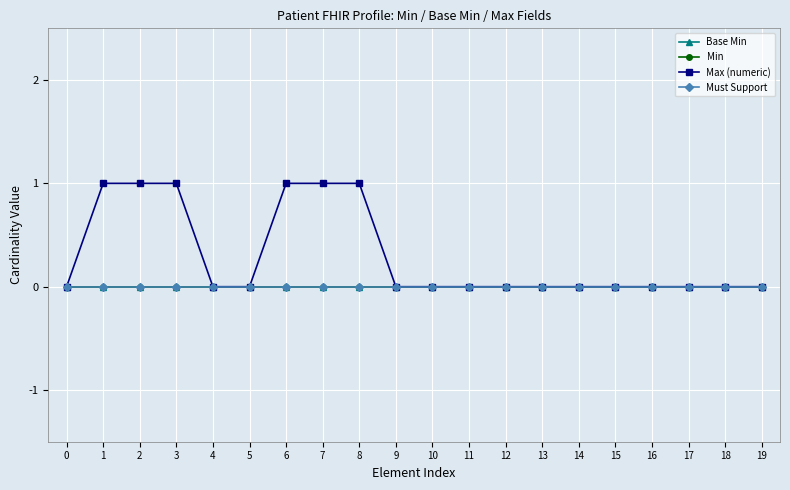

What is the sum of all Max (numeric) values?

6